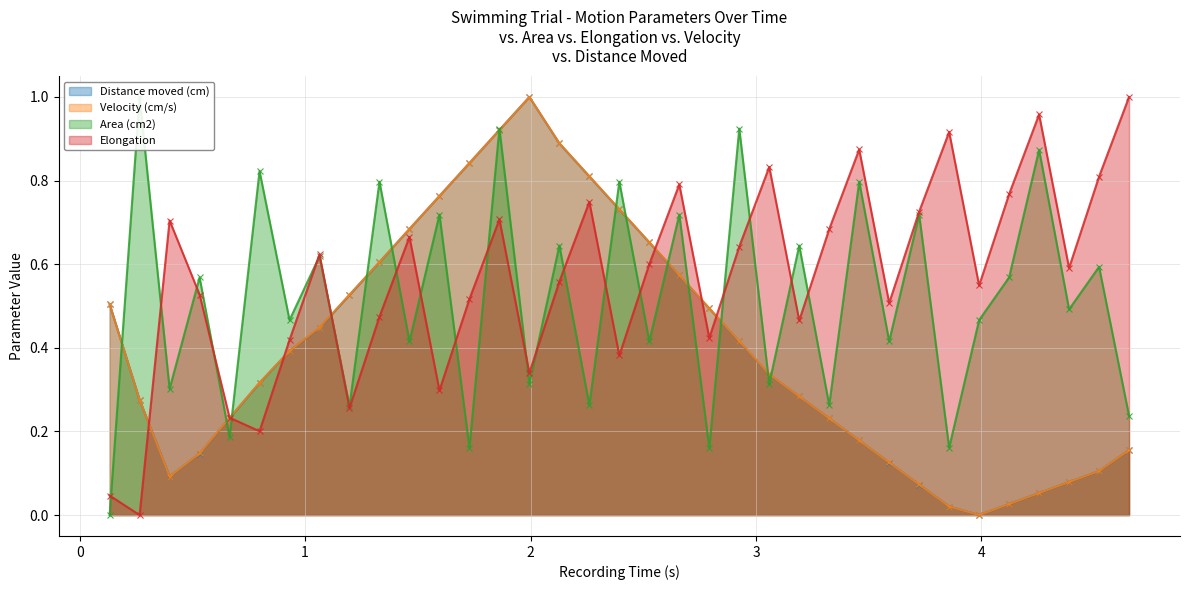

What is the maximum value shown in the chart?

1.0